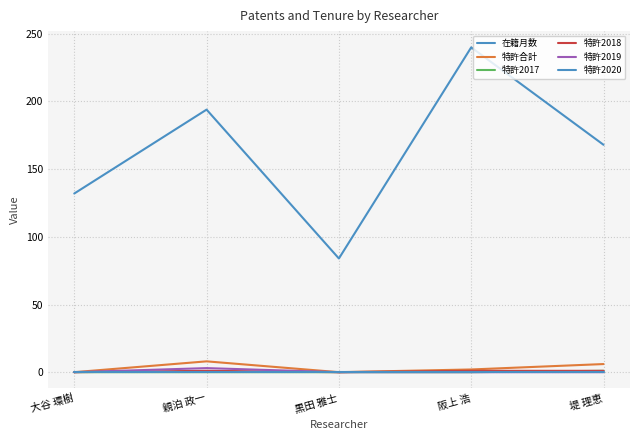

At how many categories does at least one series exceed 123?

4